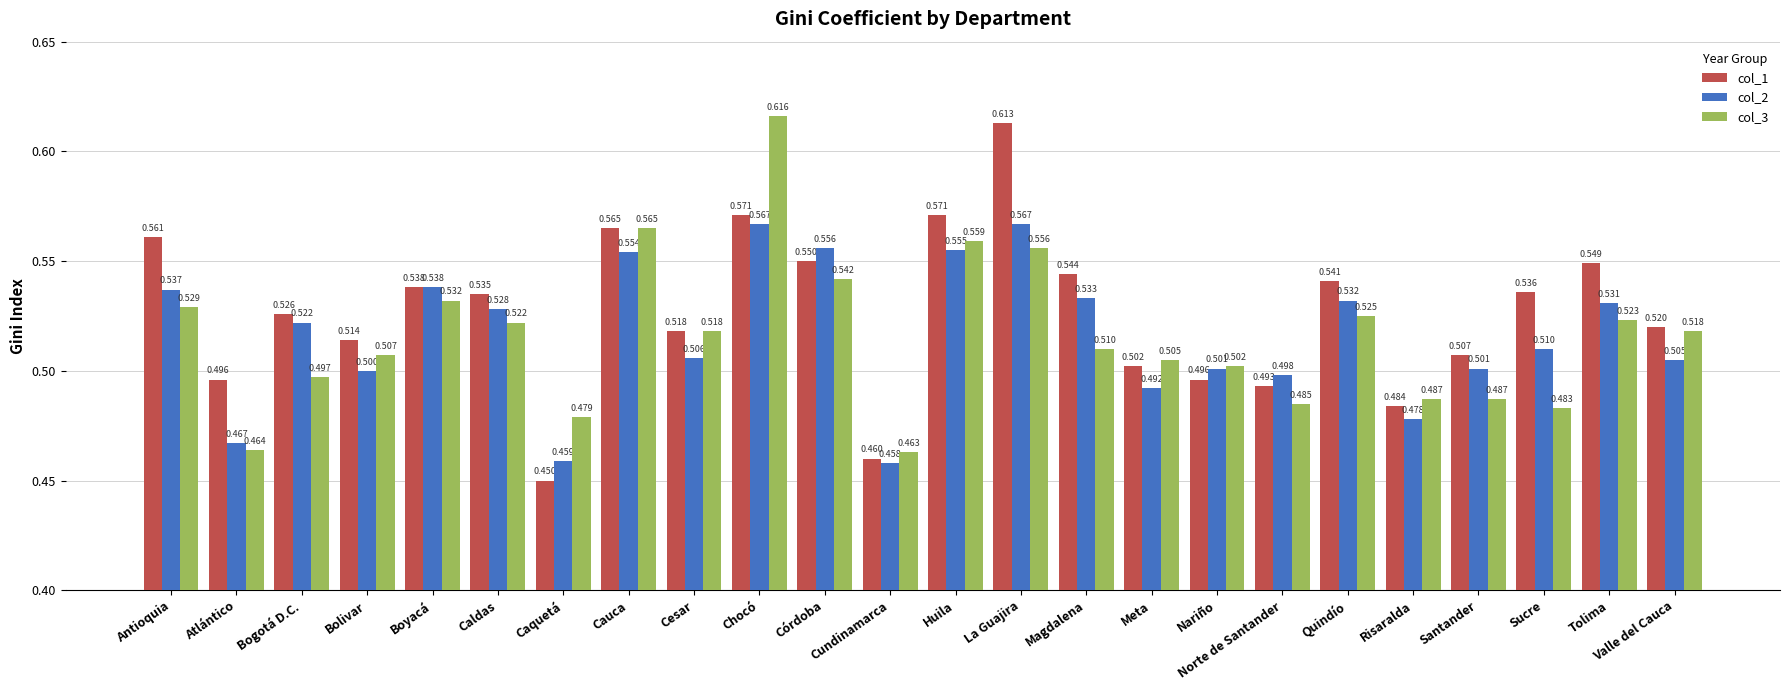

Which series has the widest spread of values?

col_1